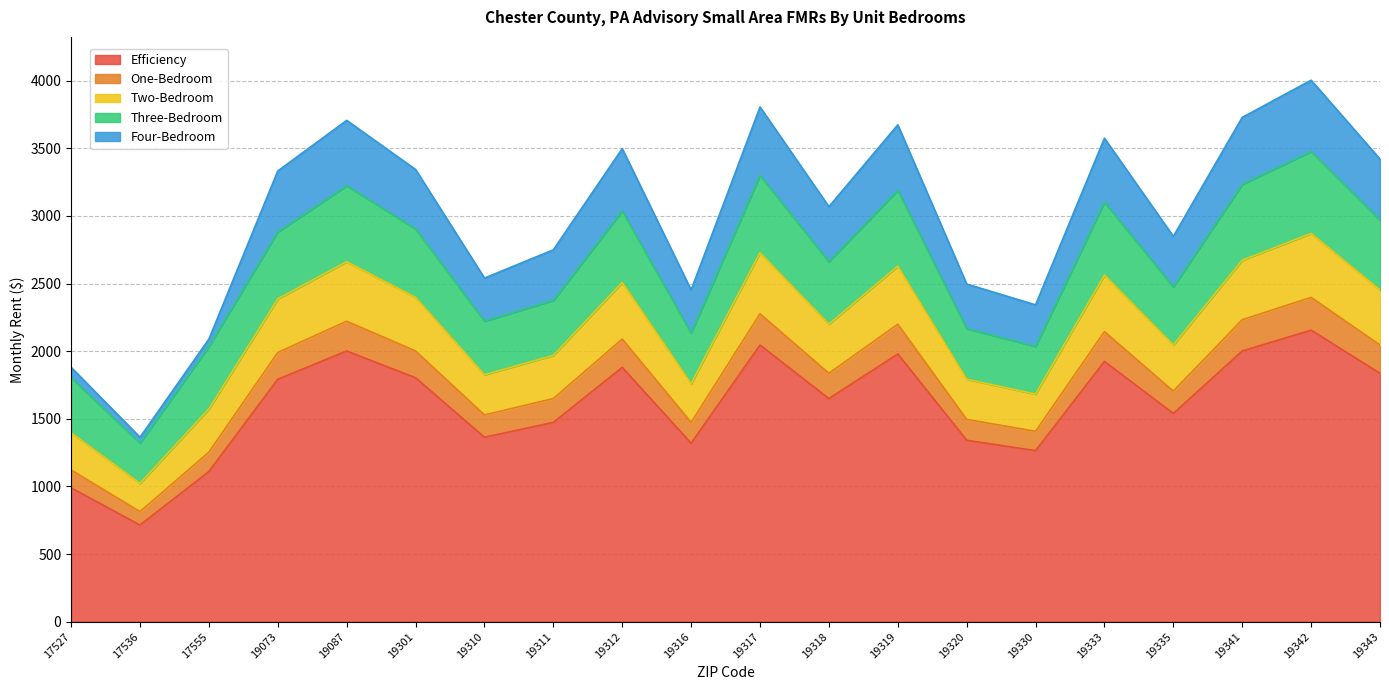

What is the maximum value for Efficiency?

2156